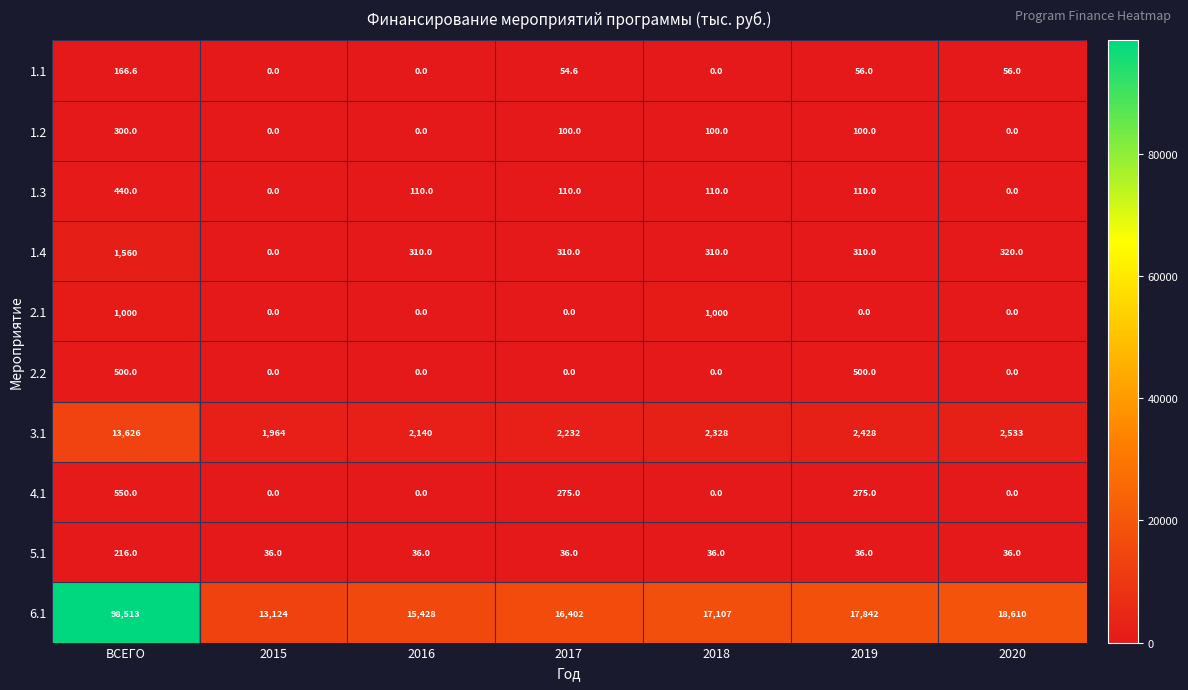

True or false: 5.1 has a value of 52.2 at 2017.

False